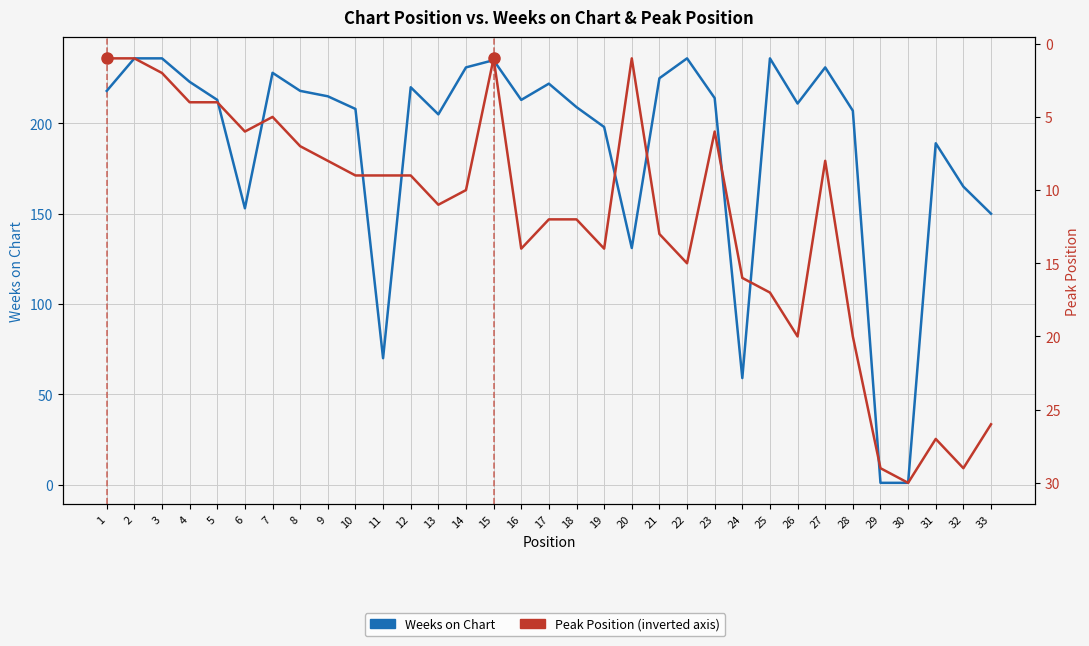

What is the sum of the Weeks on Chart values at 27 and 9?

446